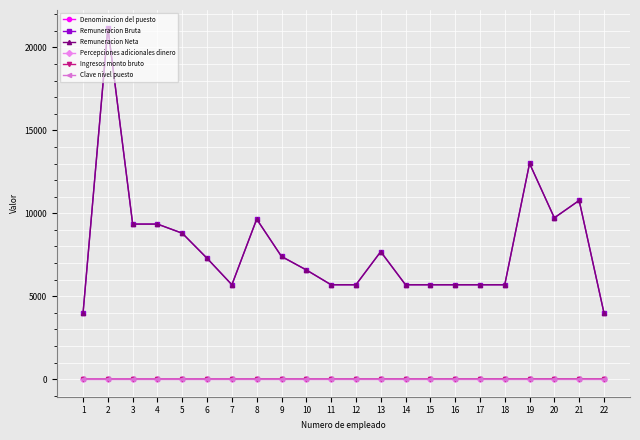

Which category has the highest value in the Ingresos monto bruto series?

22